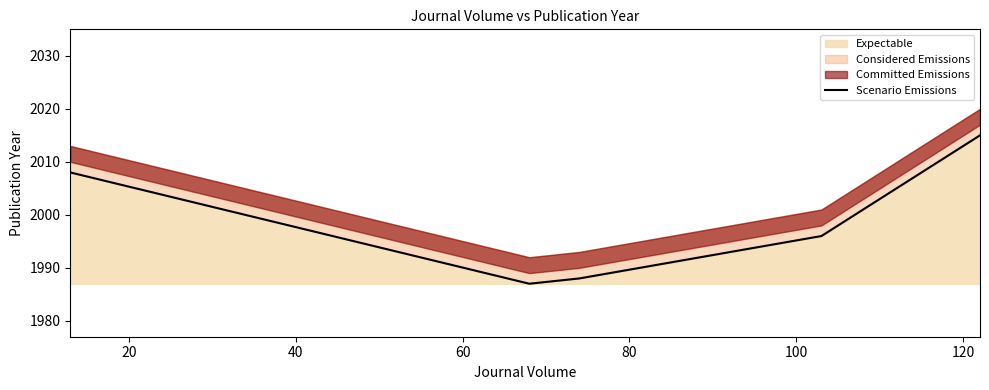

What is the difference between the maximum and minimum values?

28